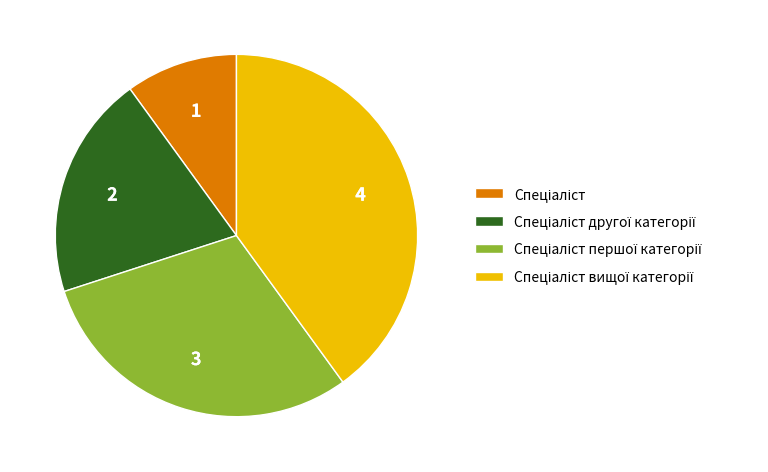

Is there any slice that represents more than half of the pie?

No